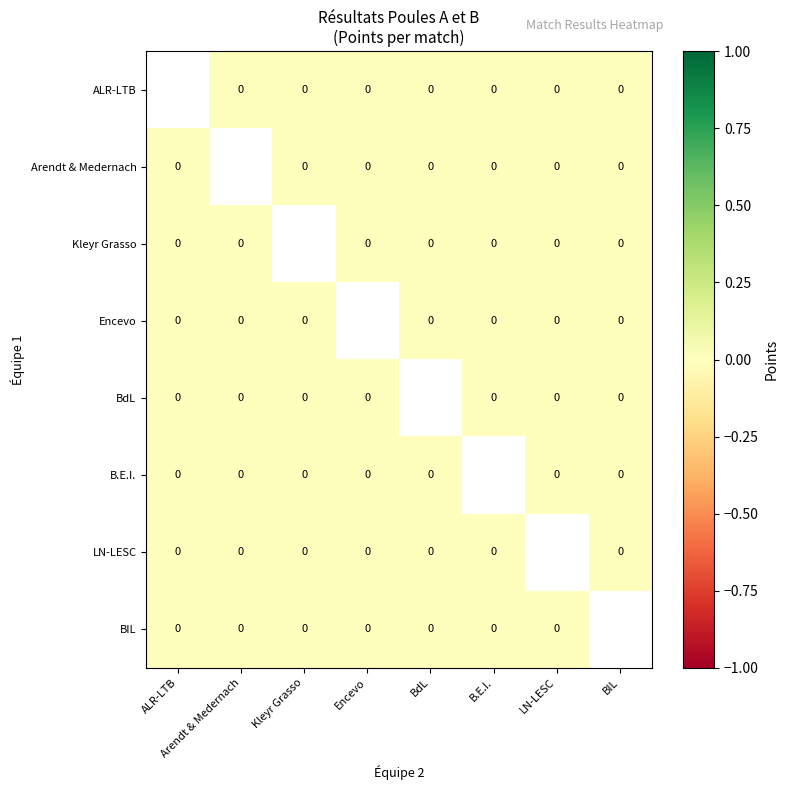

The value of Arendt & Medernach at ALR-LTB is 0.0. True or false?

True